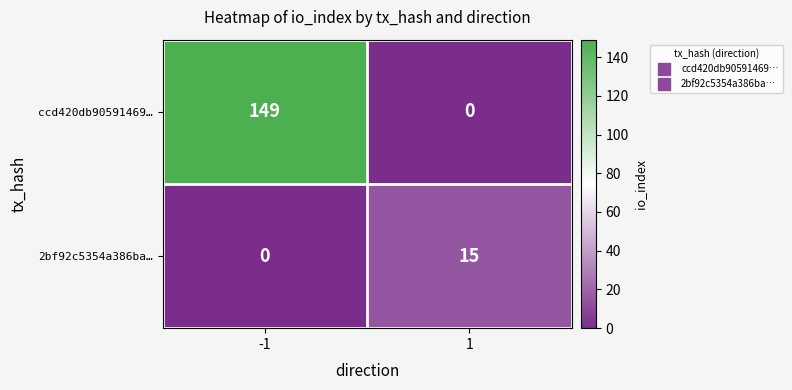

What is the difference between the highest and lowest values at 1?

15